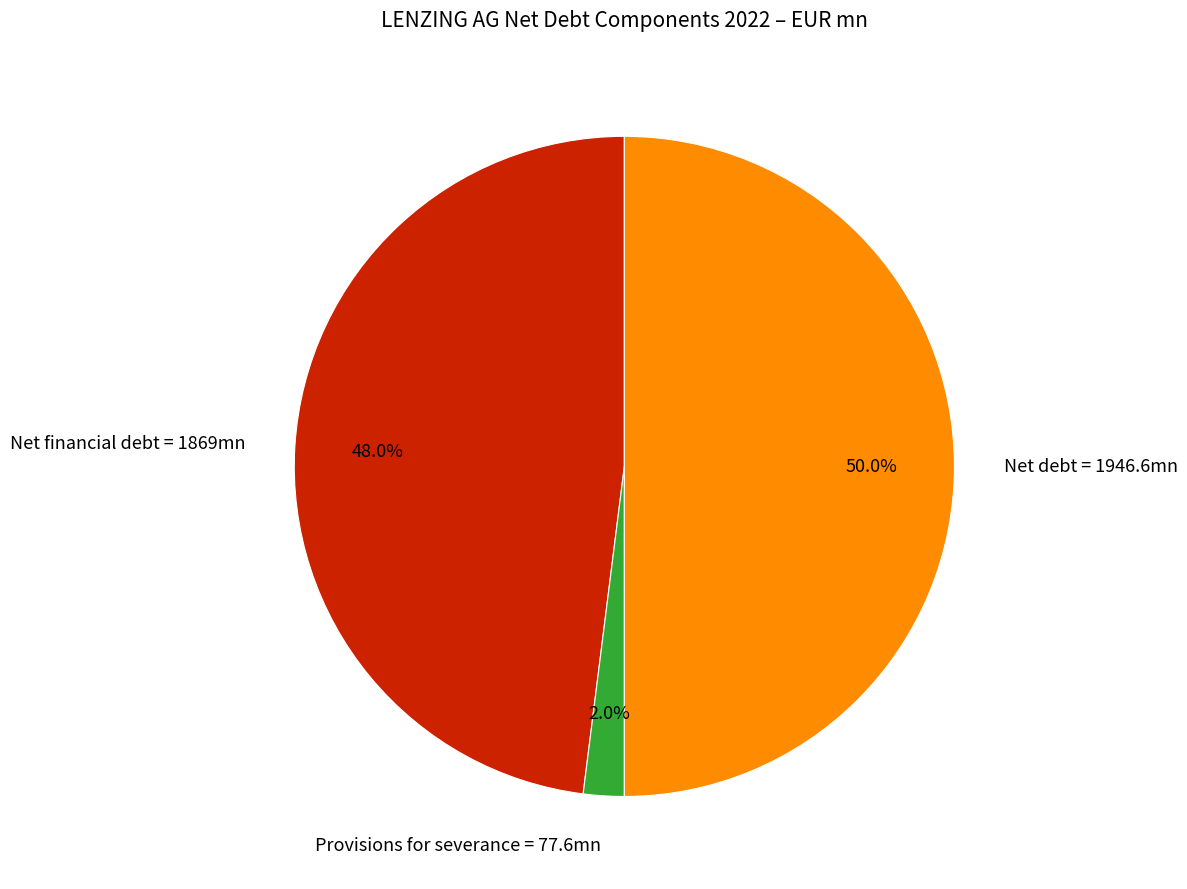

Does Net financial debt = 1869mn represent more than half of the total?

No